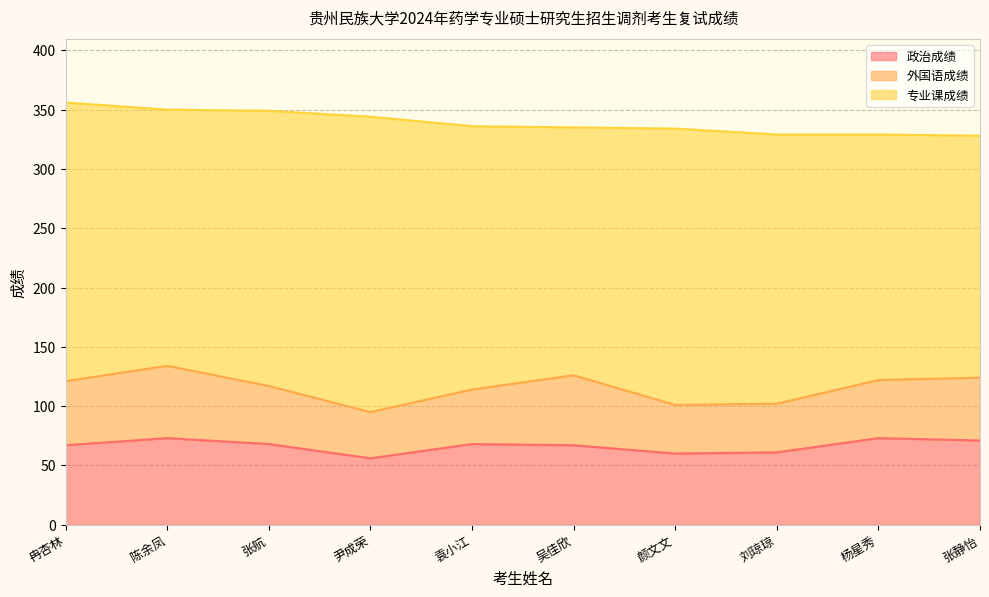

True or false: 外国语成绩 and 专业课成绩 intersect in this chart.

False